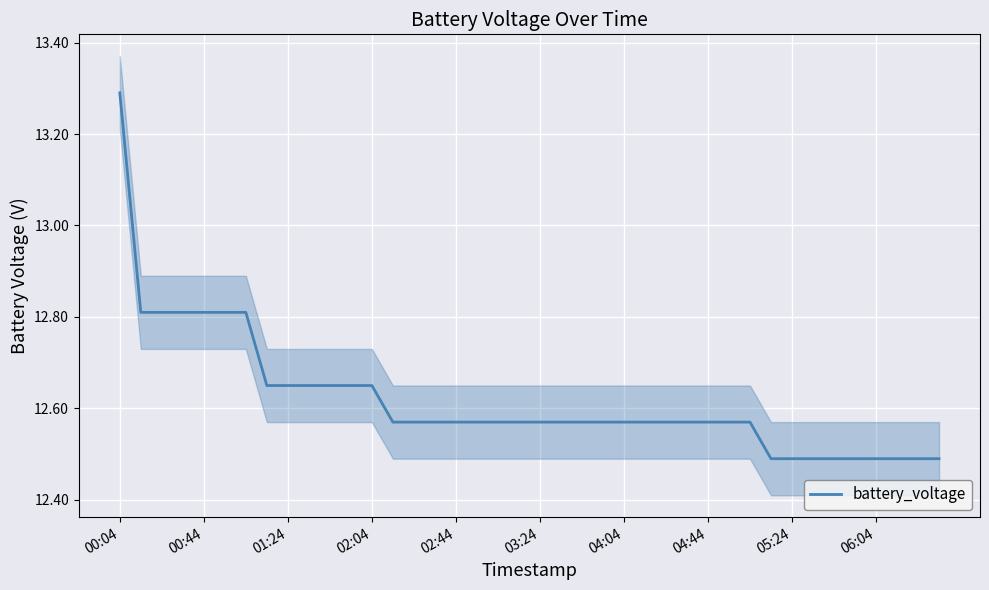

Is this an area chart (filled region under the line)?

No